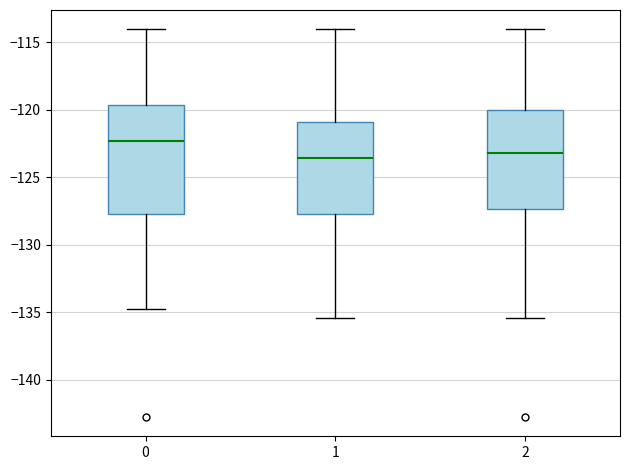

Reading left to right, read every box against the y-axis: the position of its median line, the range the box covers, and the ends of its whiskers. The values are not printed on the chart, so give them approximately, as read against the axis.

0: median -122.5, box -127.5 to -119.5, whiskers -134.5 to -114.0
1: median -123.5, box -127.5 to -121.0, whiskers -135.5 to -114.0
2: median -123.0, box -127.5 to -120.0, whiskers -135.5 to -114.0